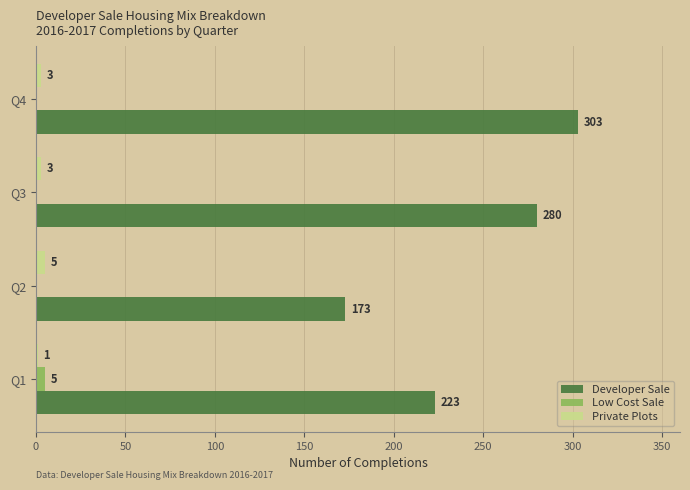

What are all the series names shown in the legend?

Developer Sale, Low Cost Sale, Private Plots